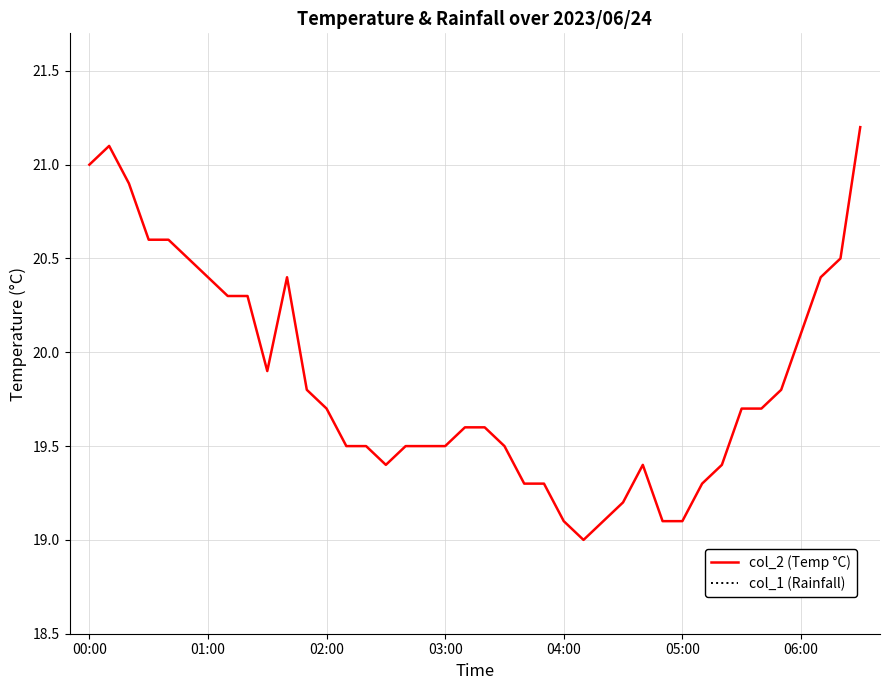

How many lines are shown in the chart?

2